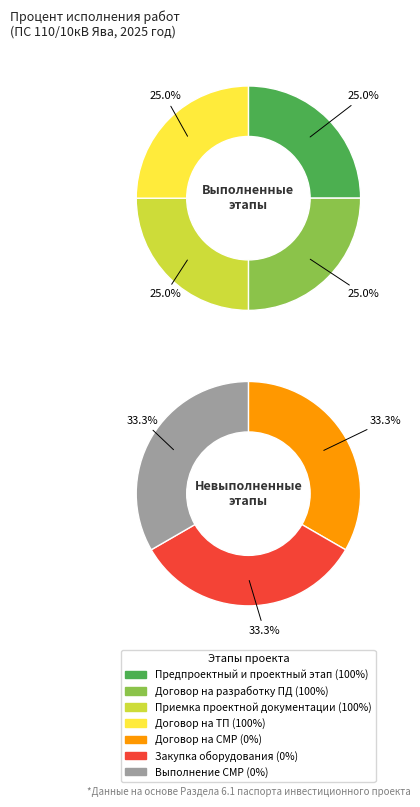

Rank the categories by value from highest to lowest.

Предпроектный и проектный этап, Заключение договора на ТП, Заключение договора на разработку проектной документации, Приемка проектной документации заказчиком, Заключение договора на выполнение СМР, Закупка основного оборудования, Выполнение строительно-монтажных работ